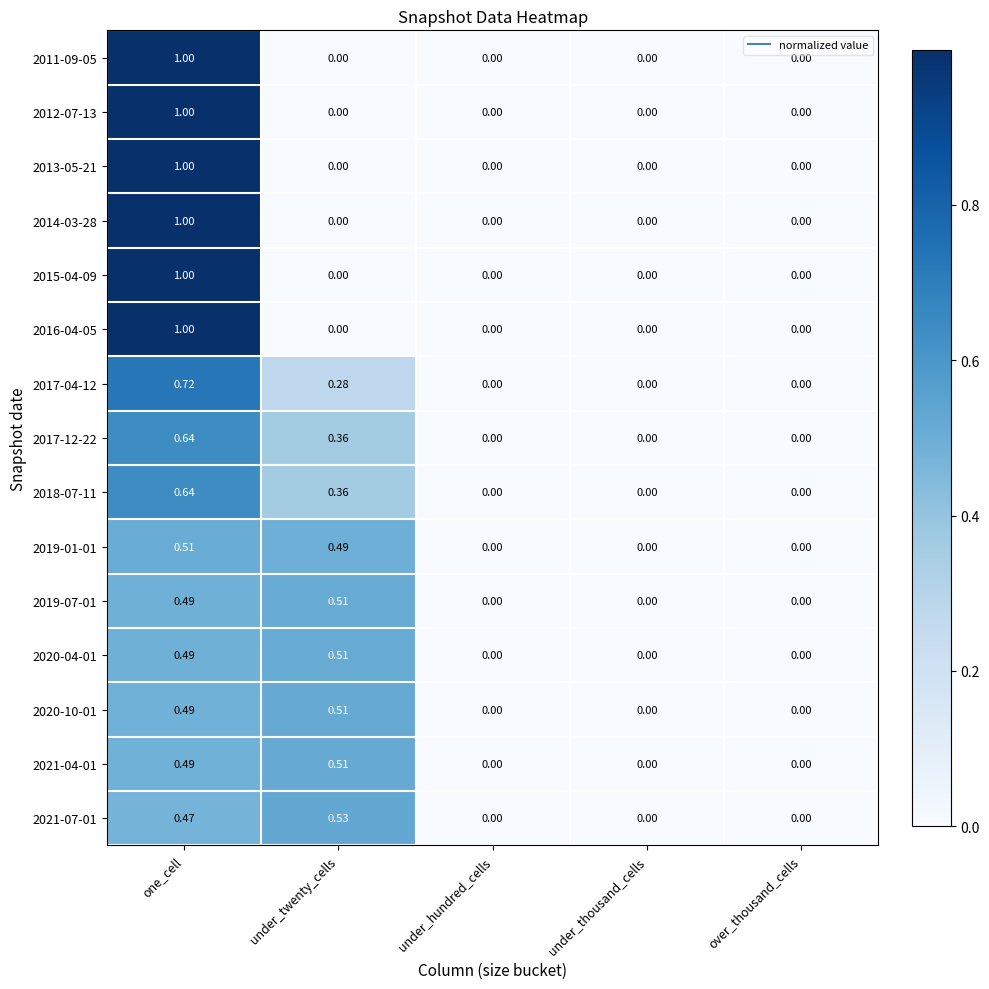

At which label does 2017-04-12 reach its peak?

one_cell